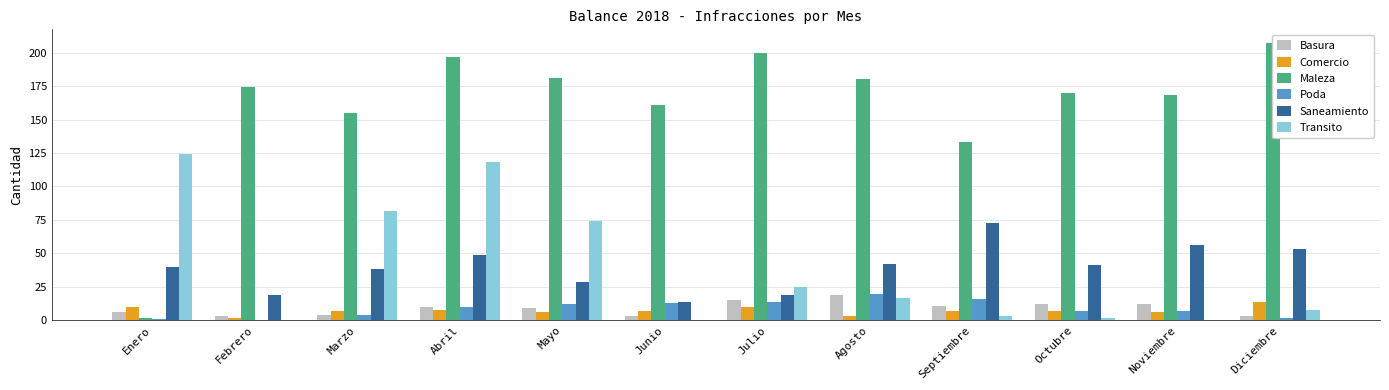

What is the minimum value for Maleza?

2